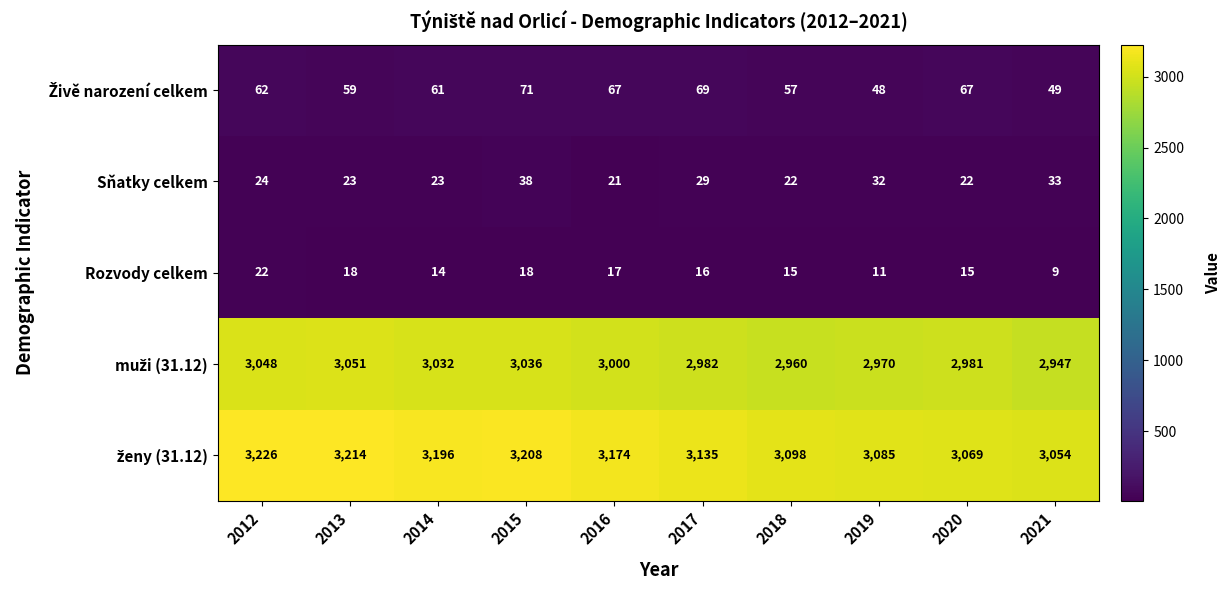

What is the smallest value displayed?

9